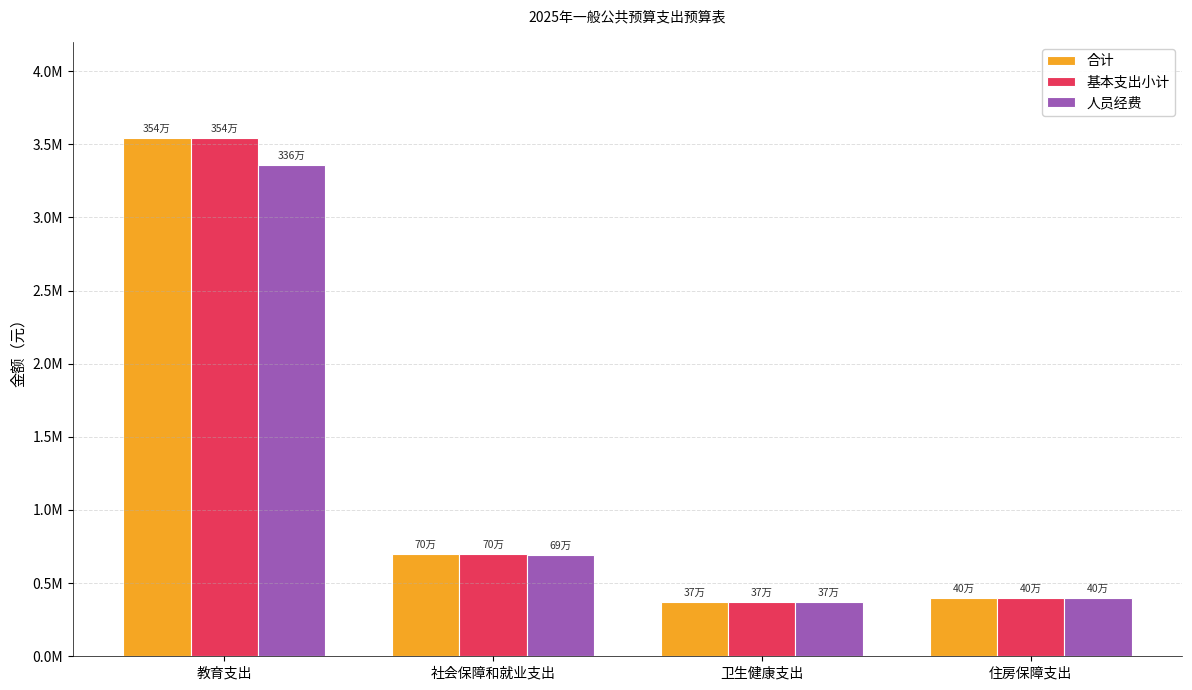

What is the spread (max minus min) of values at 社会保障和就业支出?

9000.0